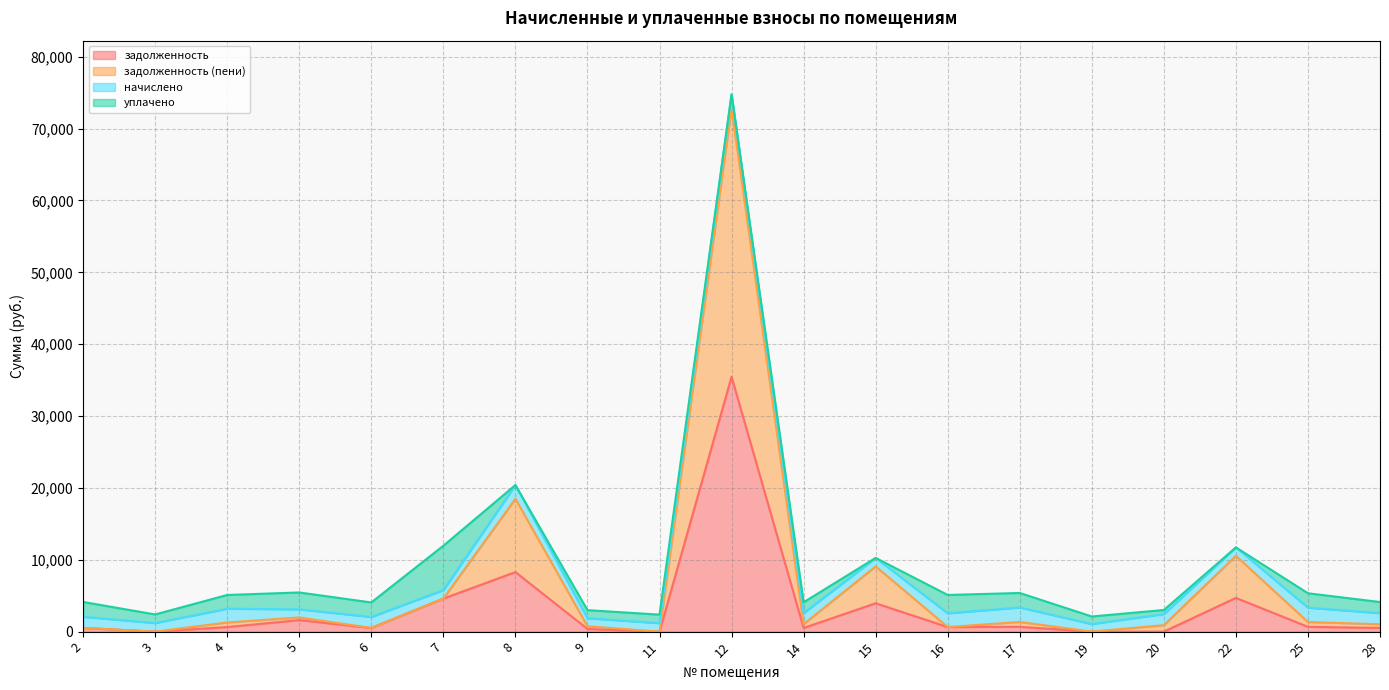

At which category is the sum across all series the highest?

12